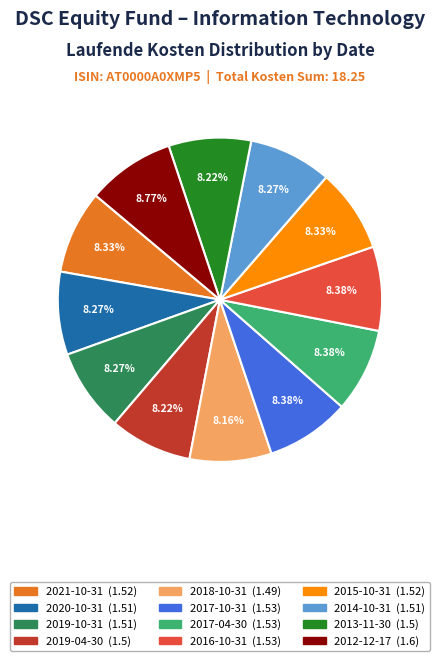

Do 2021-10-31 and 2016-10-31 together represent more than half of the pie?

No